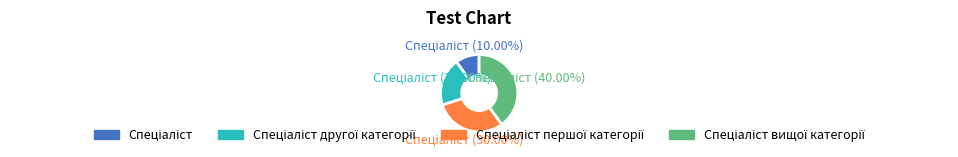

Is there a majority slice in this chart?

No